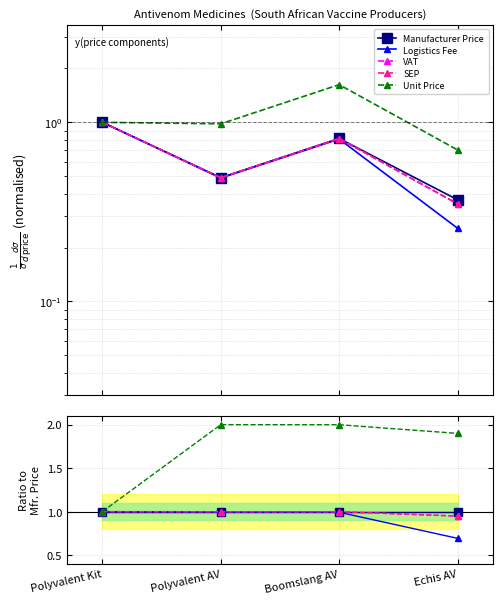

Which series has the largest total across all categories?

Unit Price